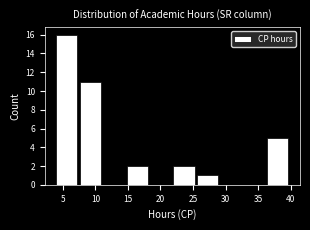

Reading left to right, list every bar in this chart as the range it spans on the x-axis followed by its height. Neither the bar edges nor the heights are printed on the chart, so give them approximately, as read against the axes.

4.0 to 7.6: 16
7.6 to 11.2: 11
11.2 to 14.8: 0
14.8 to 18.4: 2
18.4 to 22.0: 0
22.0 to 25.6: 2
25.6 to 29.2: 1
29.2 to 32.8: 0
32.8 to 36.4: 0
36.4 to 40.0: 5